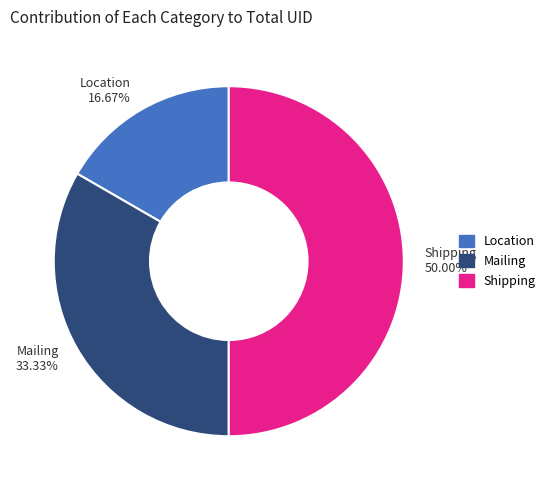

Is Location the majority of the pie?

No